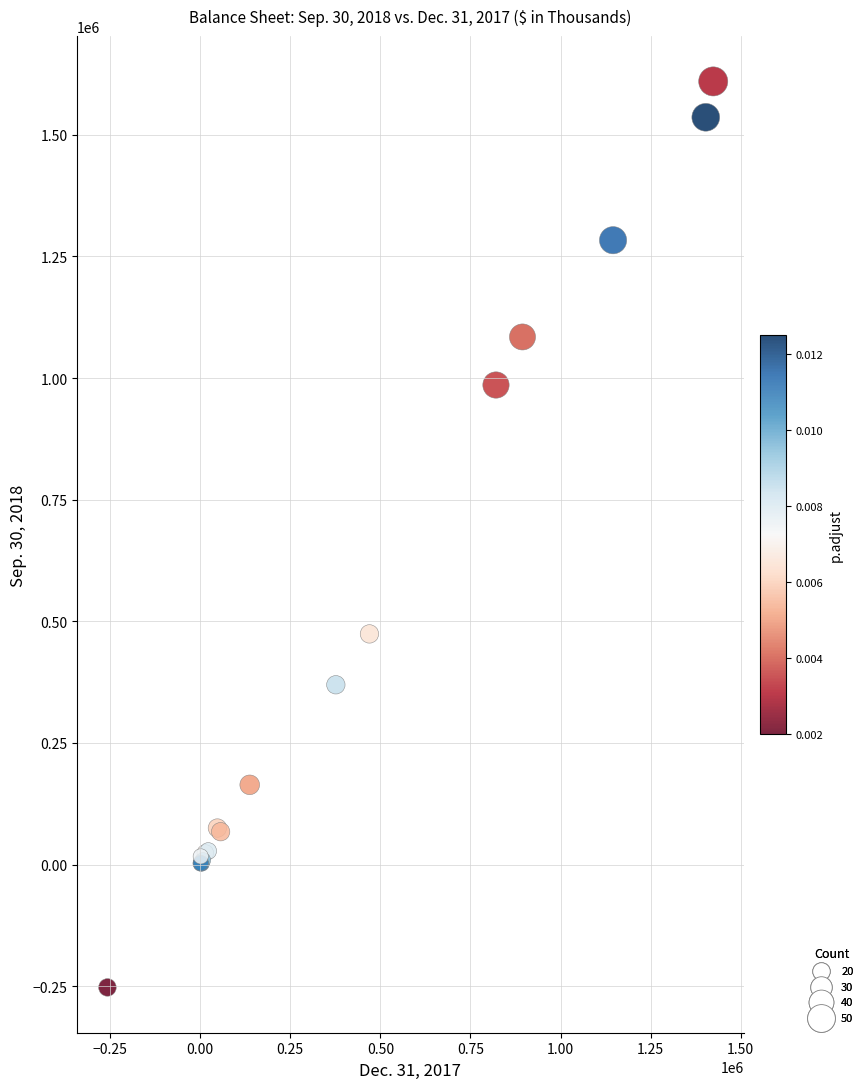

What Y value in the scatter plot is closest to 678578?

474043